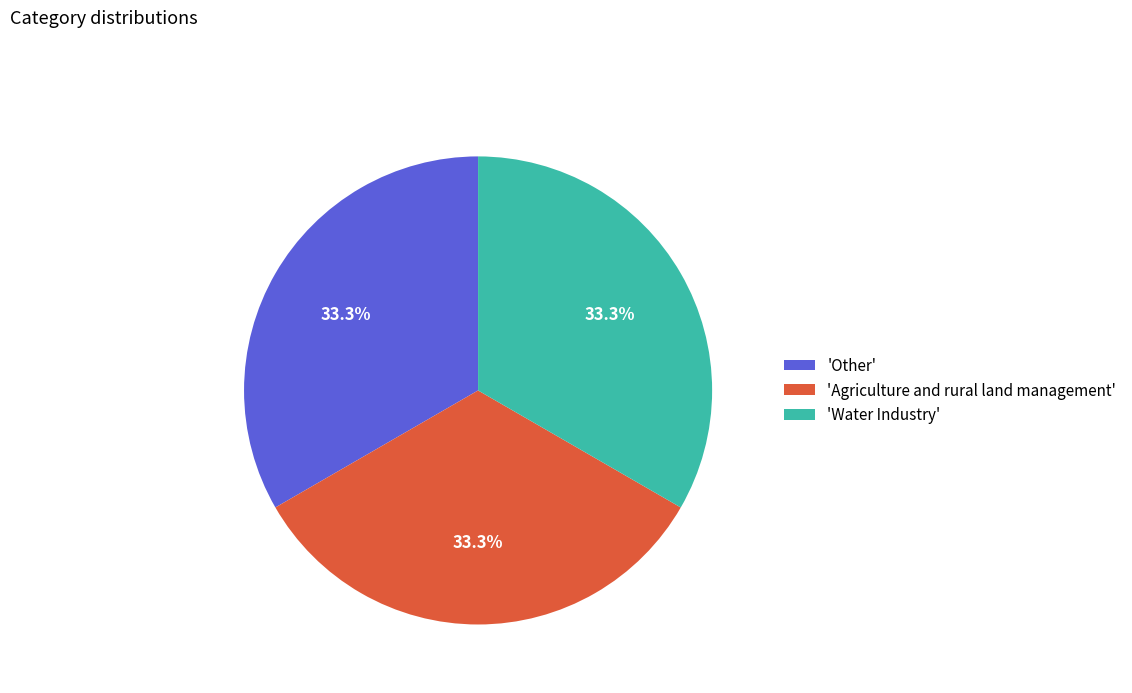

Is there any slice that represents more than half of the pie?

No